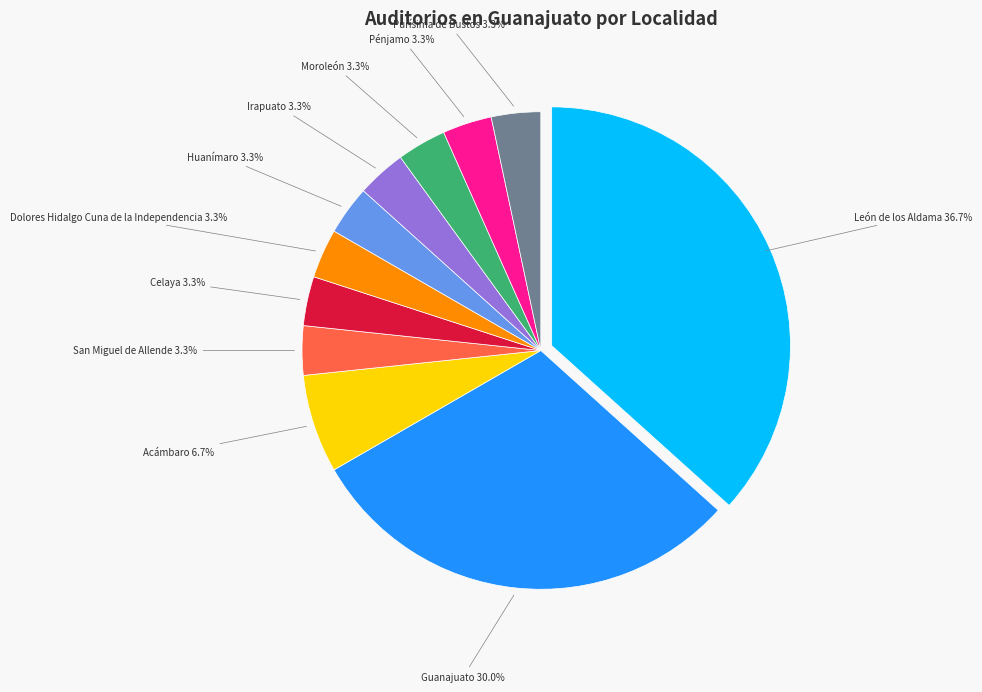

Does any single category account for the majority?

No